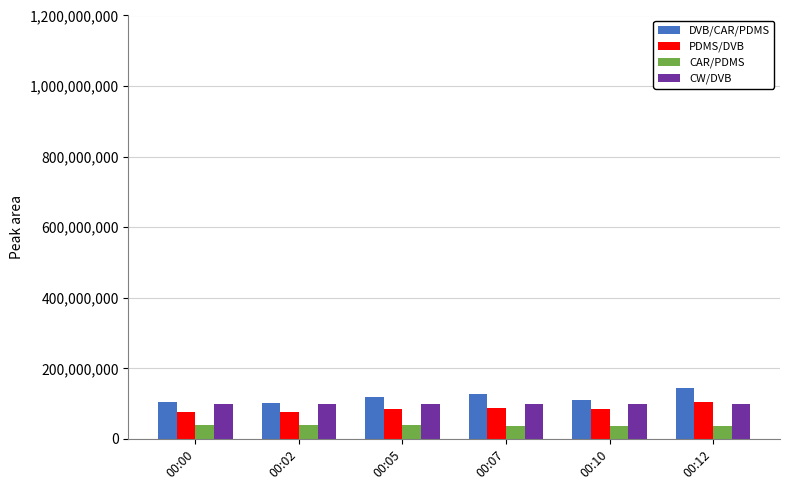

What is the value of the DVB/CAR/PDMS bar at the 1st from the left?

105000000